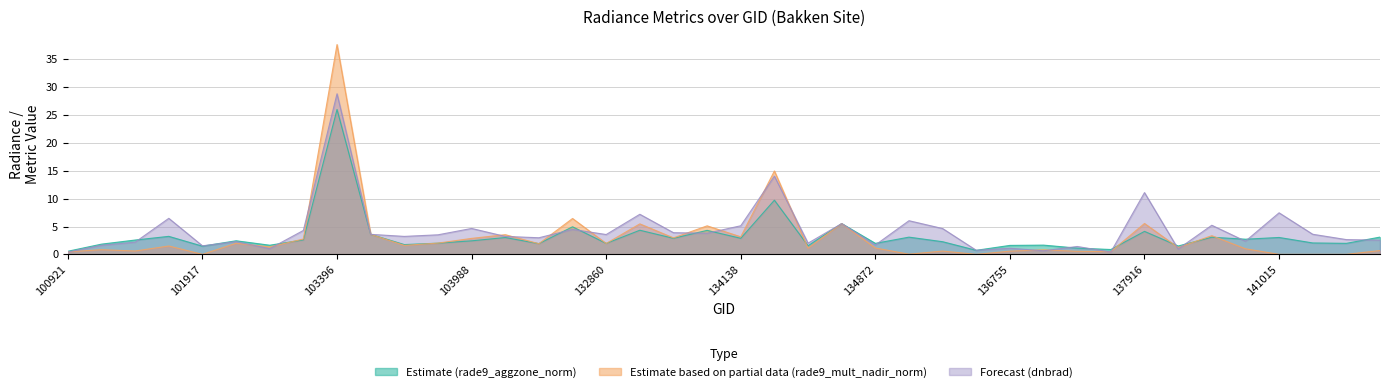

Which series changed the most between 103760 and 141015?

dnbrad